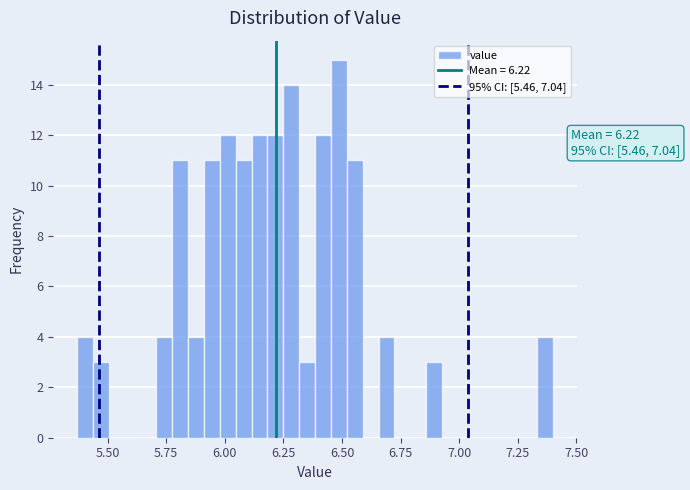

Around what value on the x-axis is the tallest bar? Give the approximate position of its centre, as read against the axis.

6.50